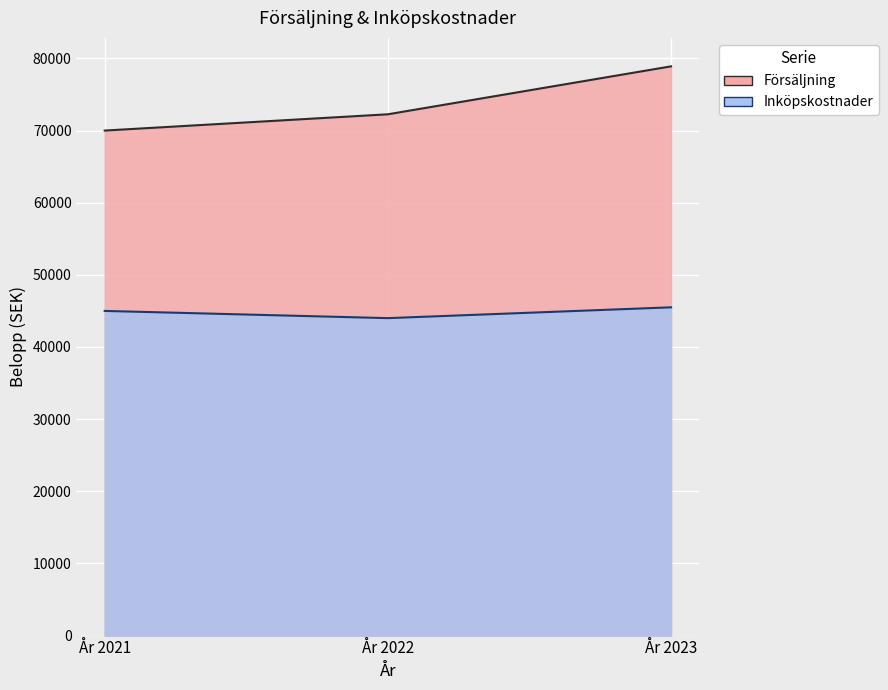

Is it true that Inköpskostnader equals 14651 at År 2023?

False